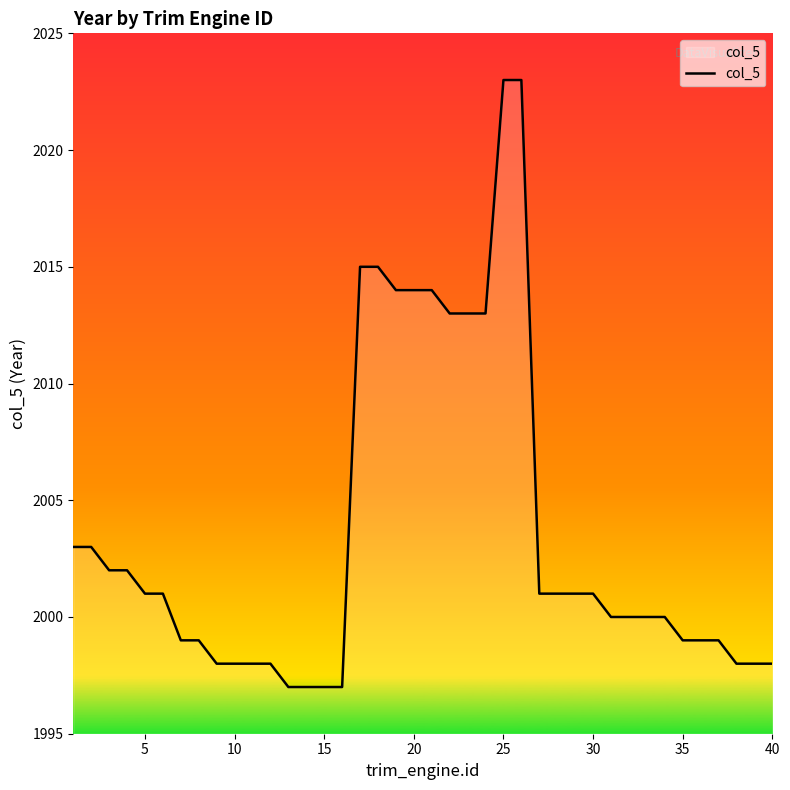

What is the sum of all values?

80142